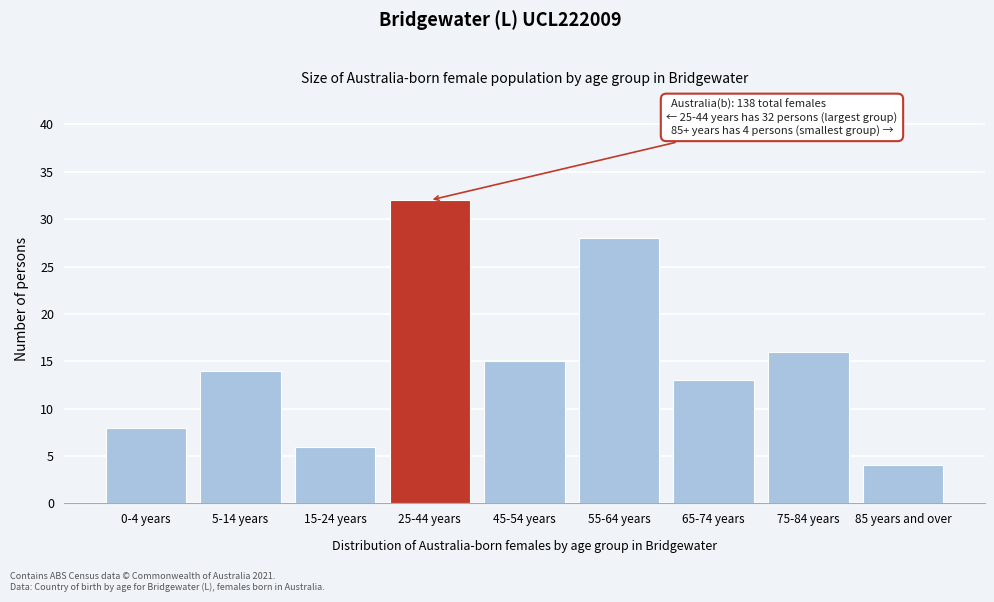

Reading left to right, list all the values displayed in this chart.

8	14	6	32	15	28	13	16	4